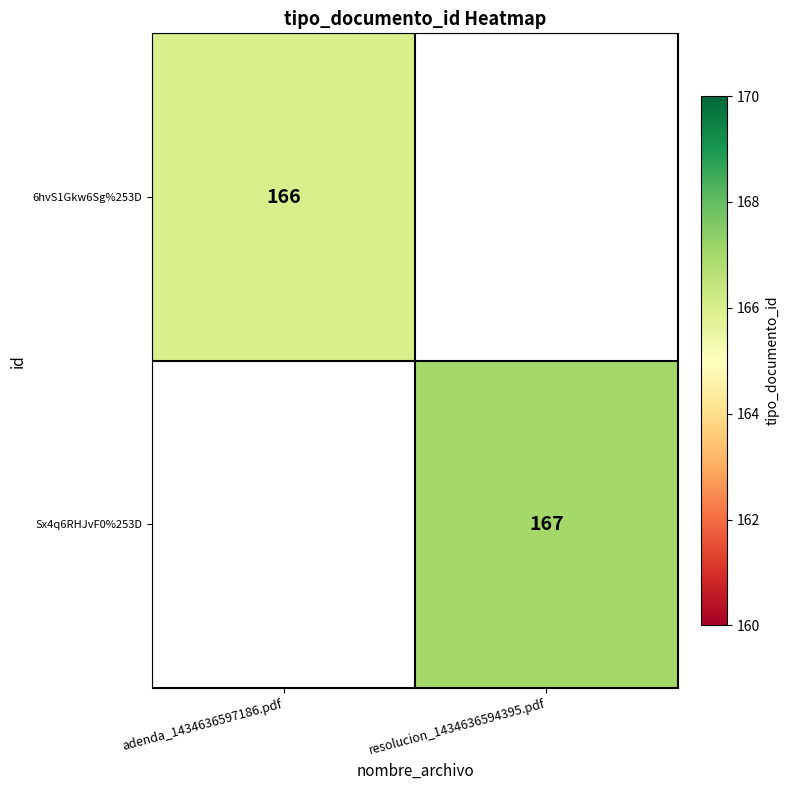

Which category has the lowest value across all series?

adenda_1434636597186.pdf